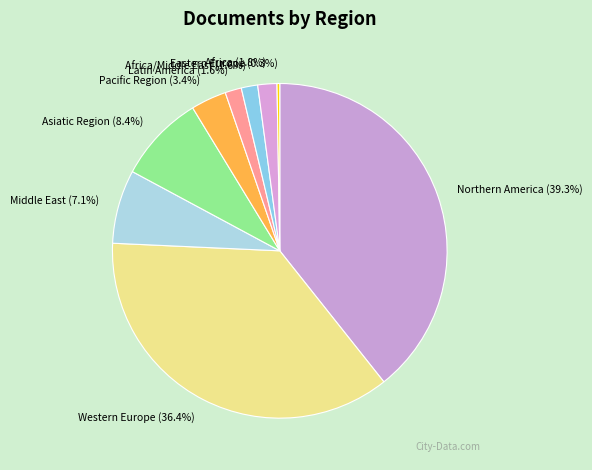

To the nearest percent, what is the average slice percentage?

11%